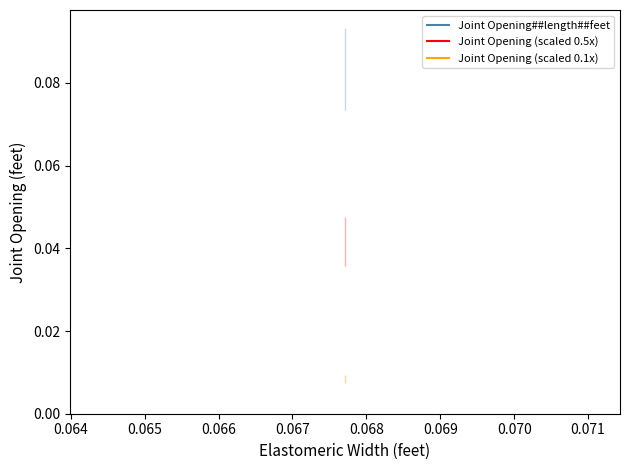

Is this an area chart (filled region under the line)?

No